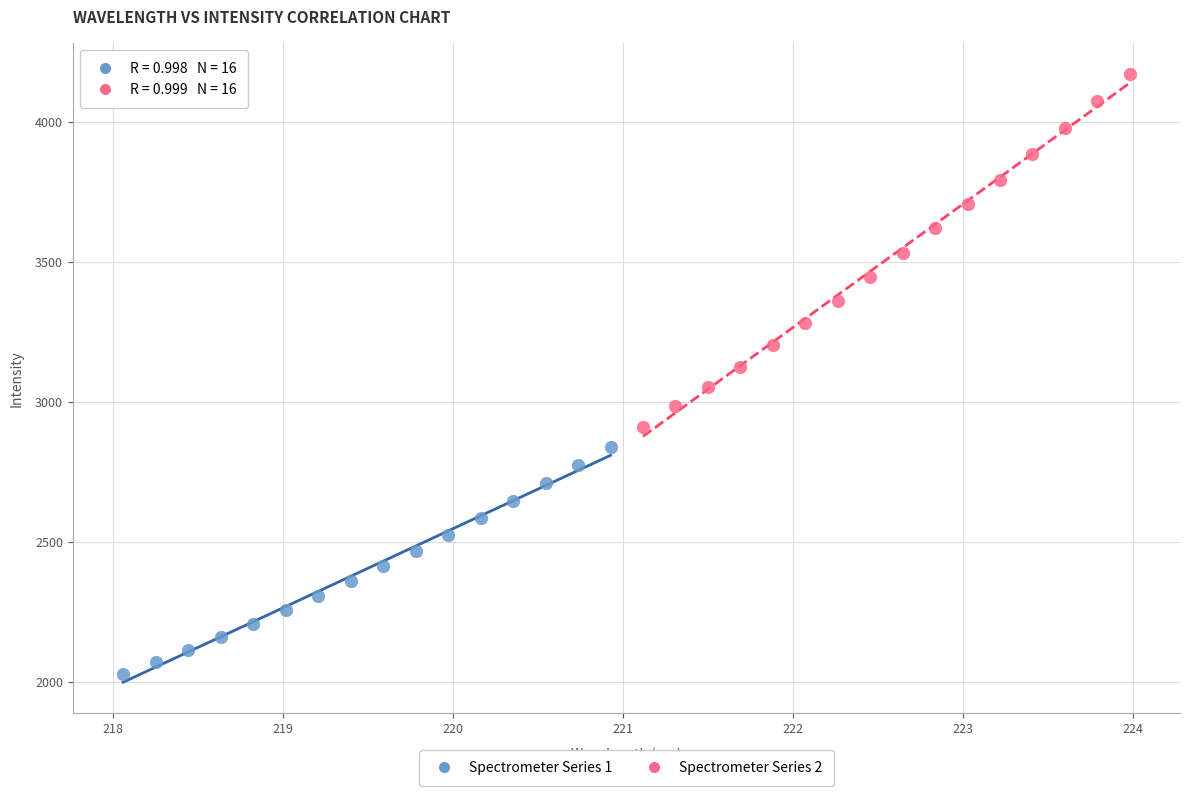

Which series contains the lowest Y value?

Spectrometer Series 1